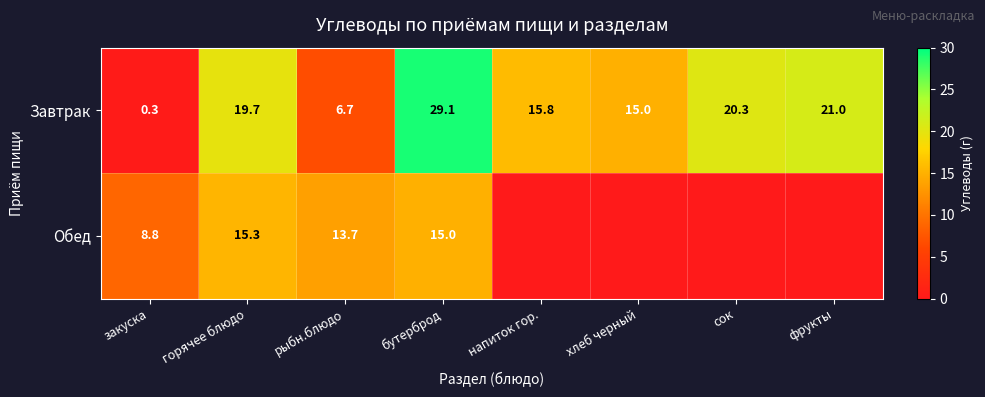

The value of Завтрак at напиток гор. is 9.2. True or false?

False